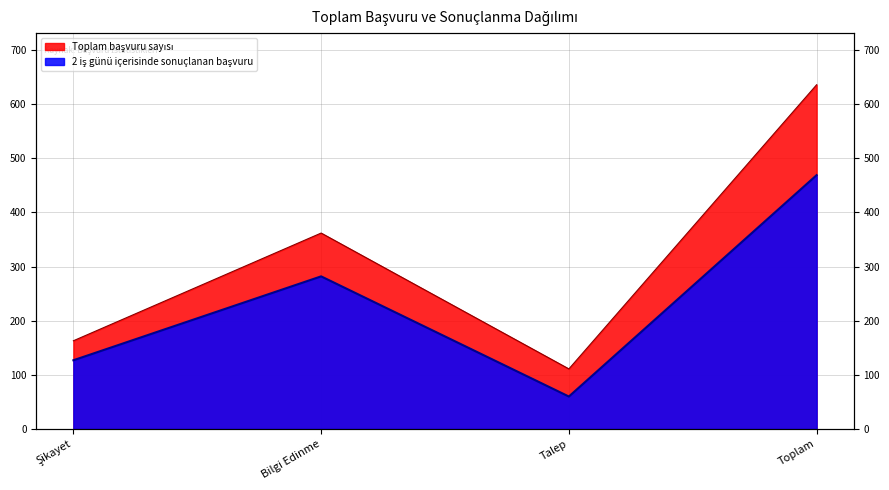

Where is the first local minimum for 2 iş günü içerisinde sonuçlanan başvuru?

Talep